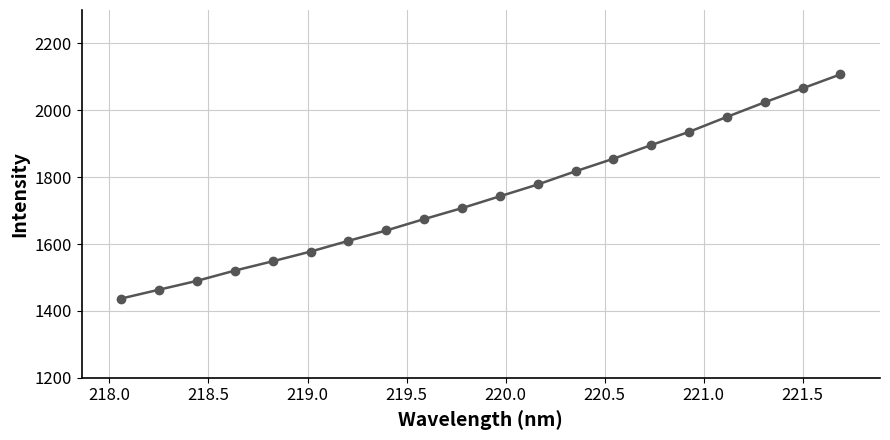

What is the difference between the maximum and minimum values?

670.4